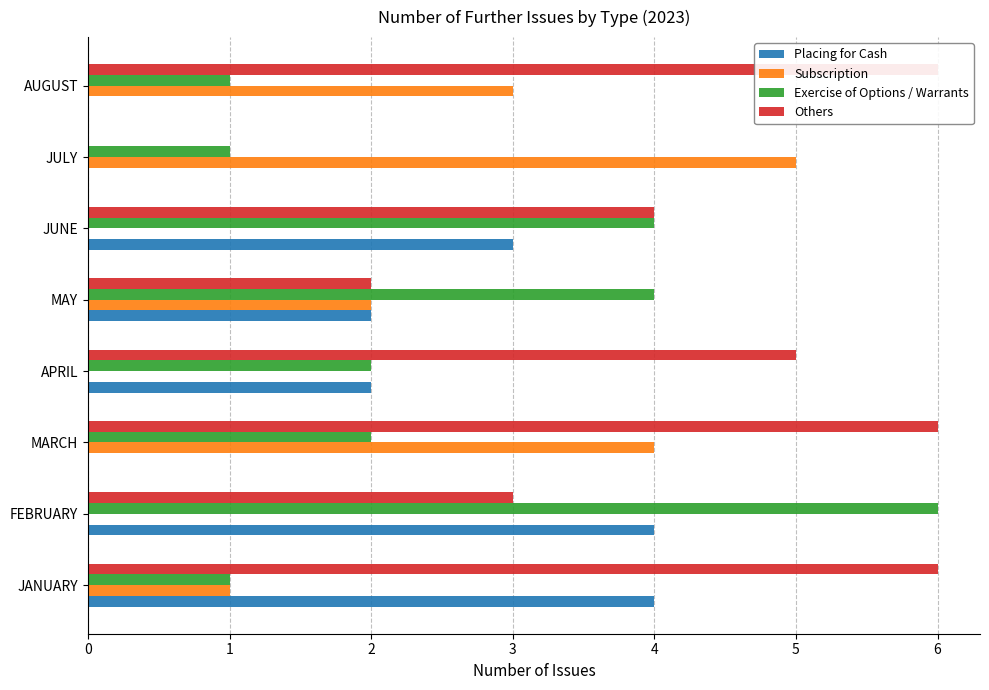

Between 1 and 3, which series saw the biggest shift?

Exercise of Options / Warrants